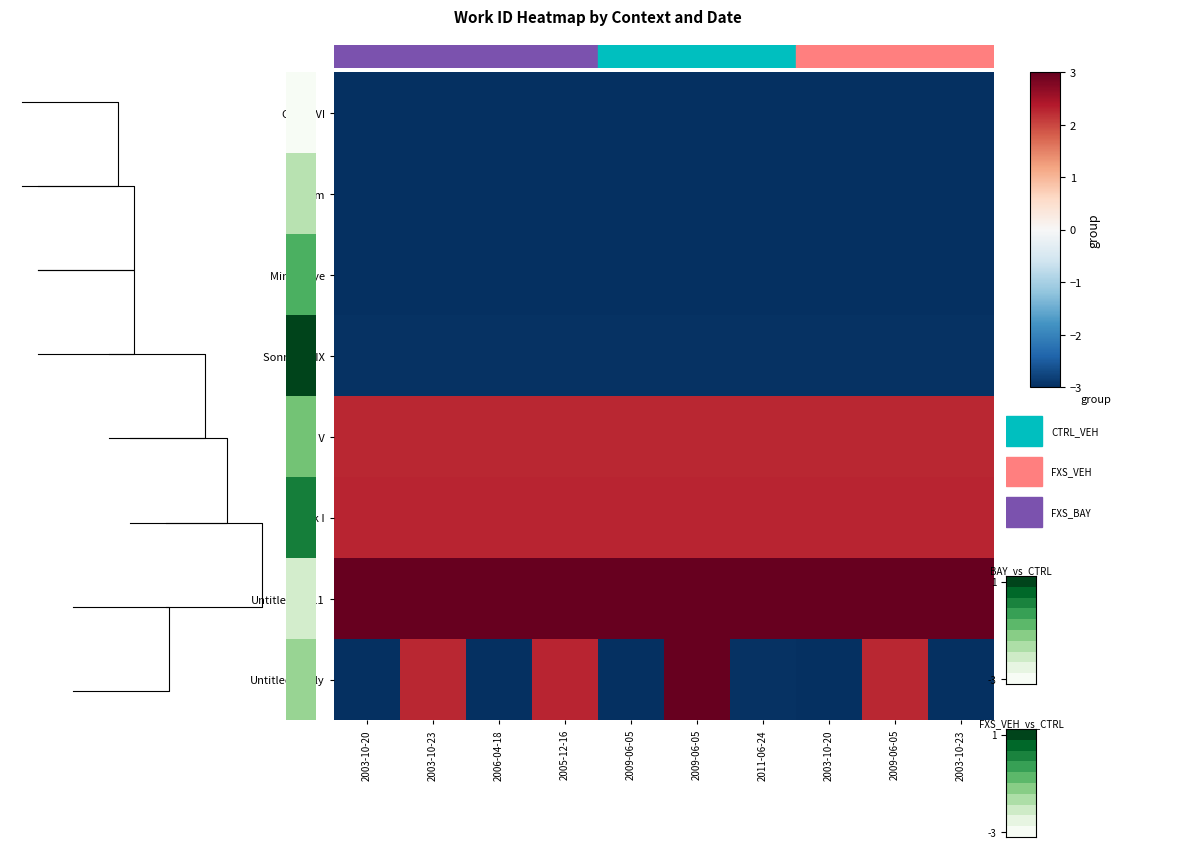

What is the spread (max minus min) of values at 2009-06-05?

6.0